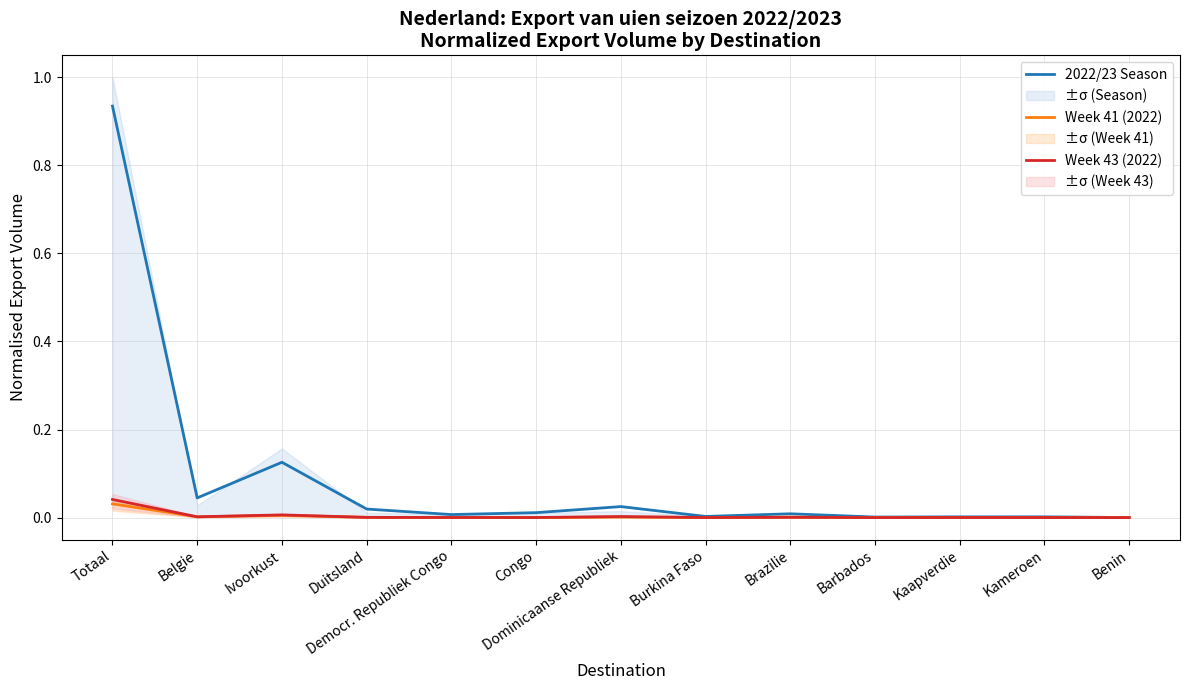

What is the maximum value shown in the chart?

0.9